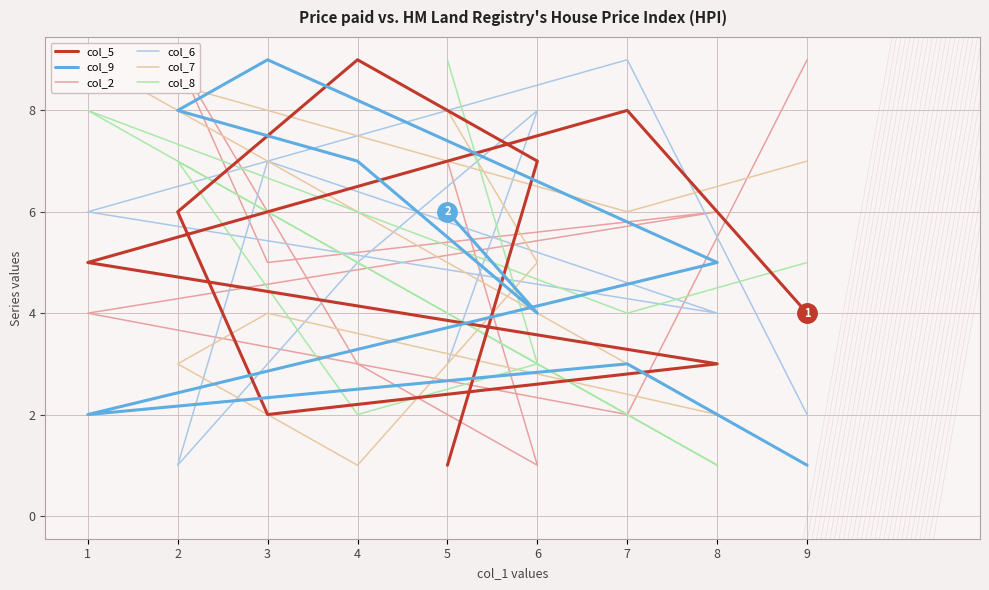

Read the col_9 value at 9.

1